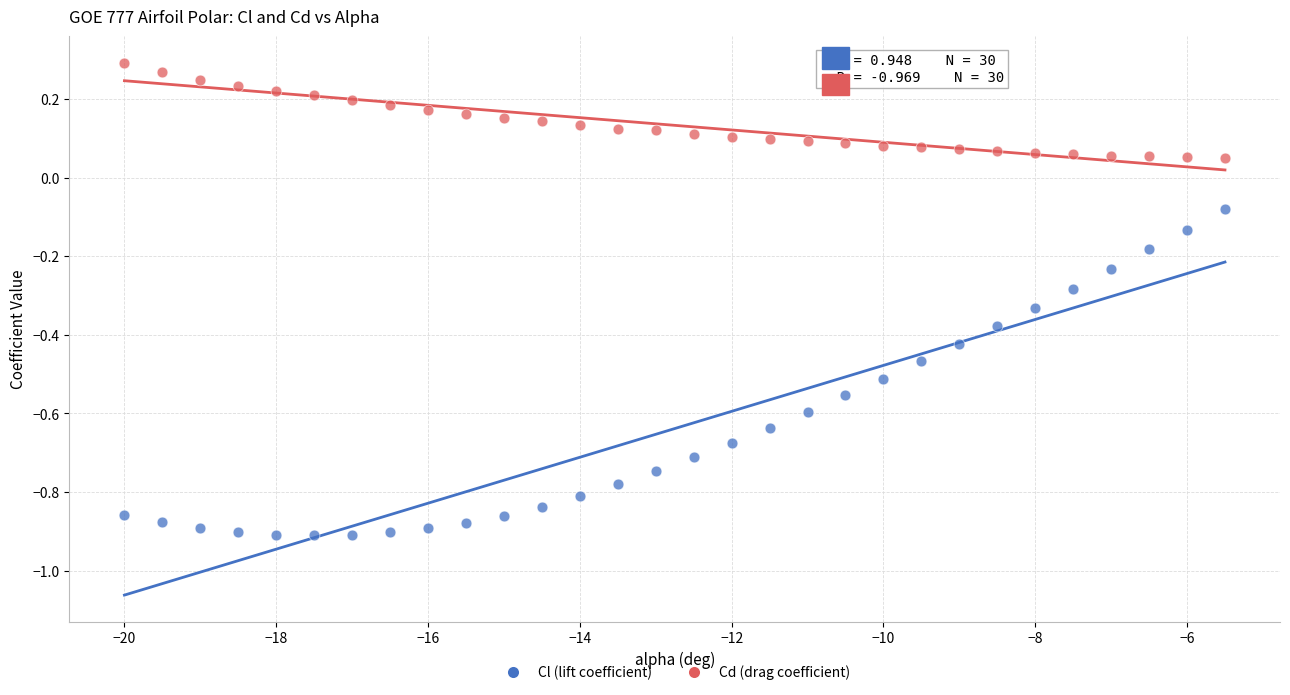

Which series has the widest spread of Y values?

Cl (lift coefficient)